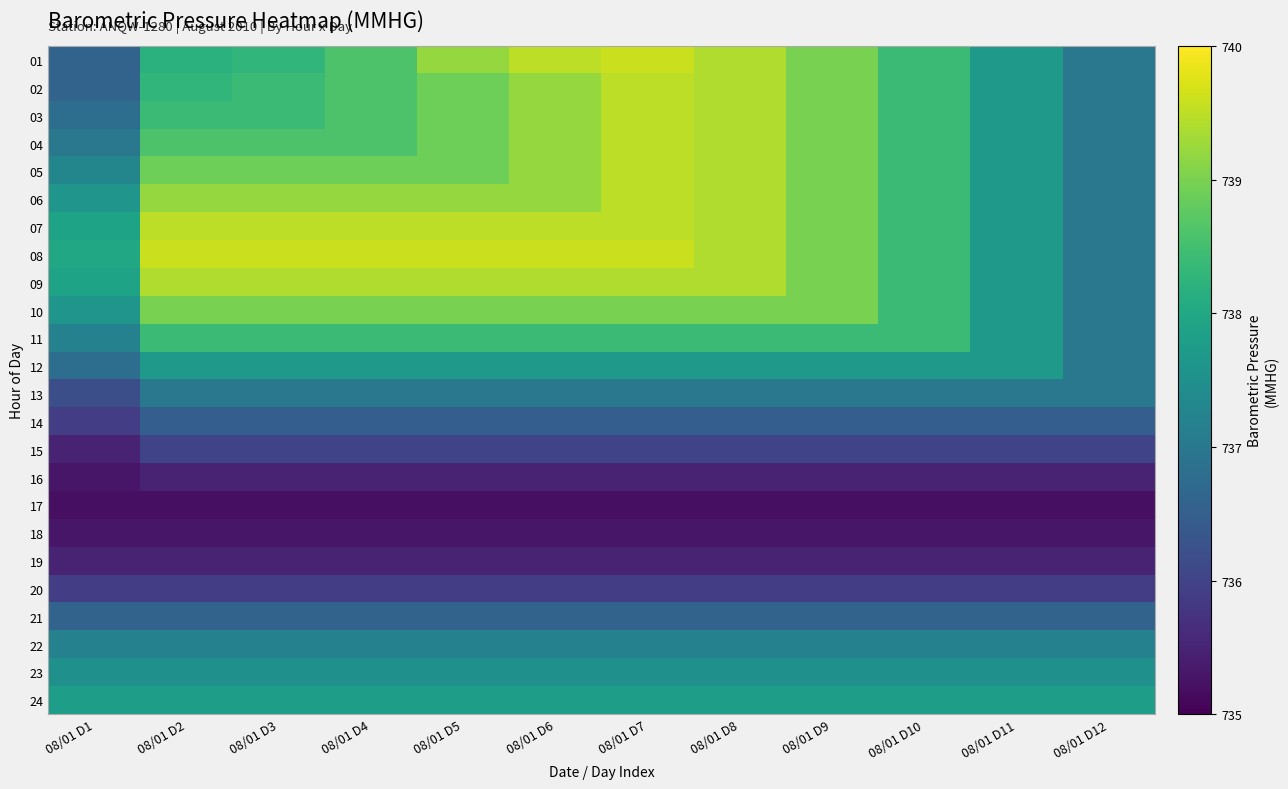

What is the spread (max minus min) of values at 08/01 D9?

3.8